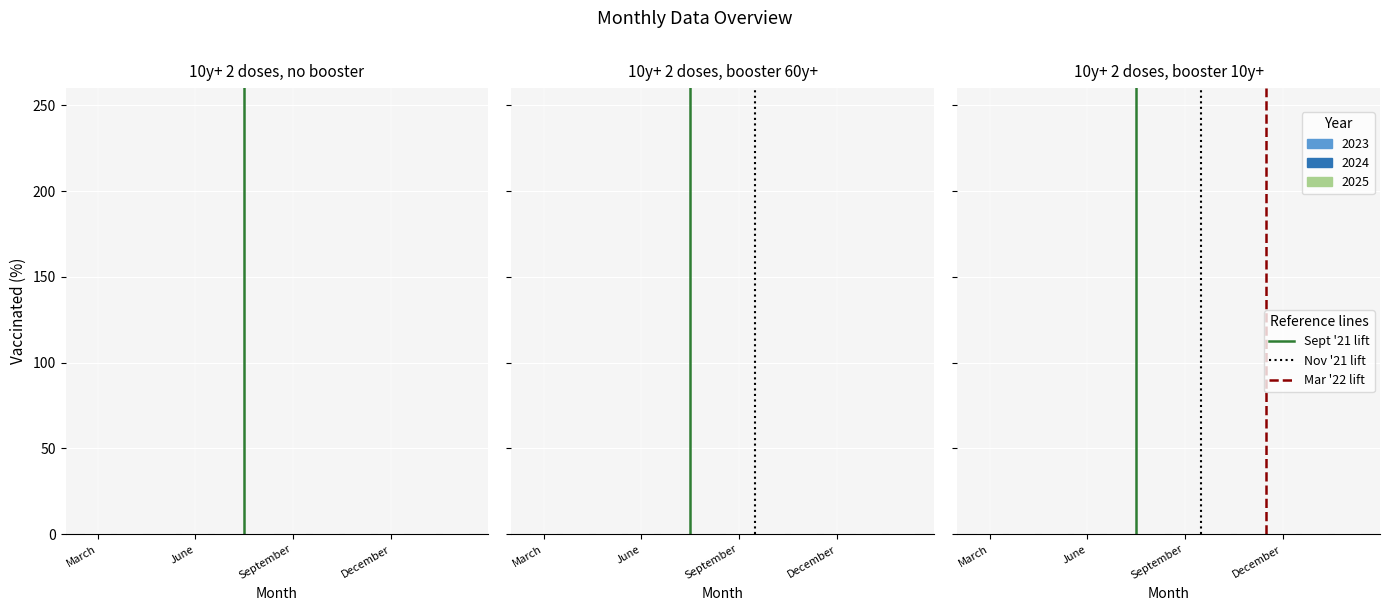

What is the difference between the maximum and minimum values in the Sept lift series?

1